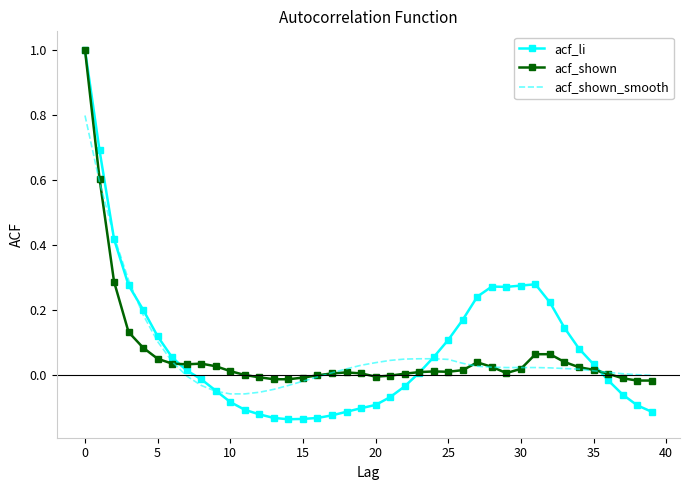

Which series has the largest range (max minus min)?

acf_li